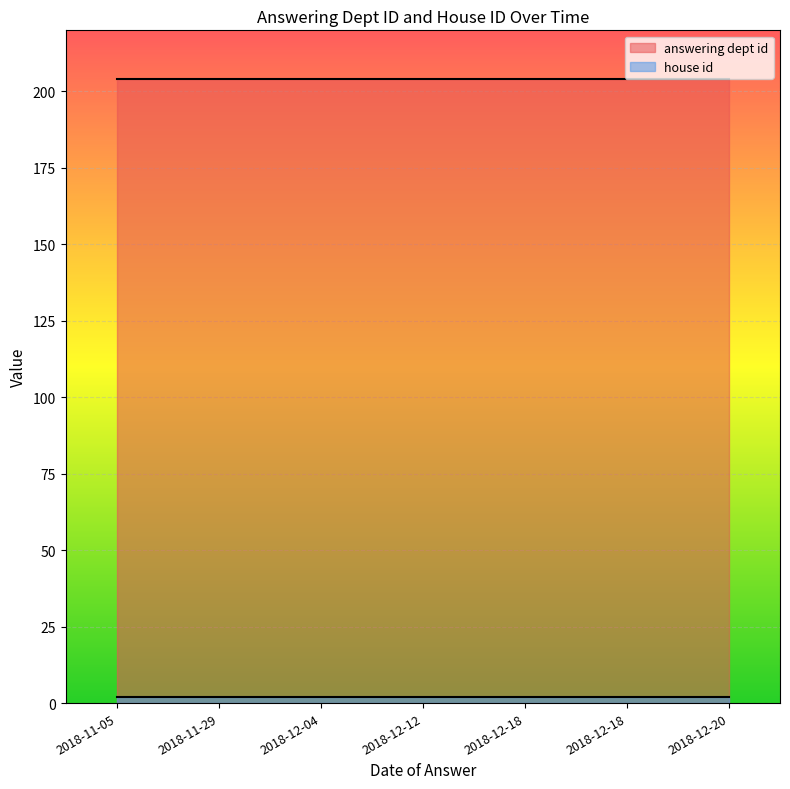

Does the chart display data point markers on the line(s)?

No